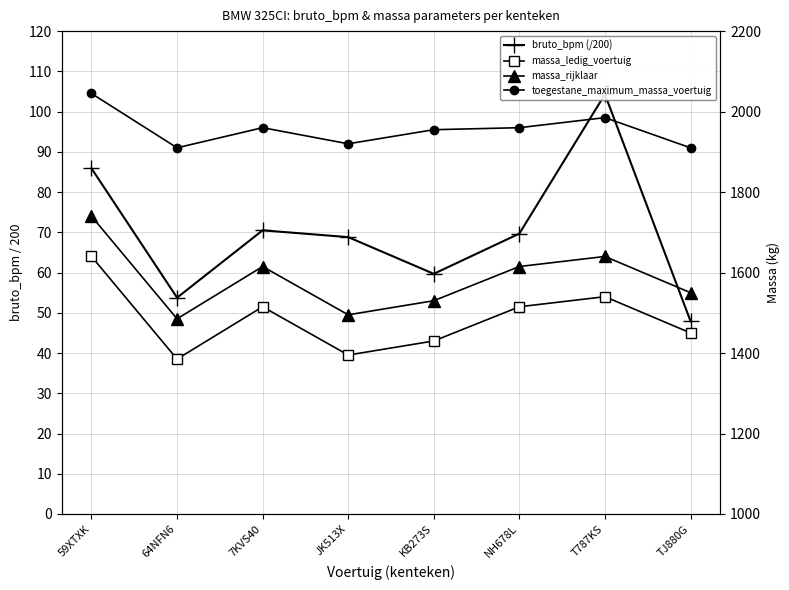

At which category is the sum across all series the highest?

59XTXK